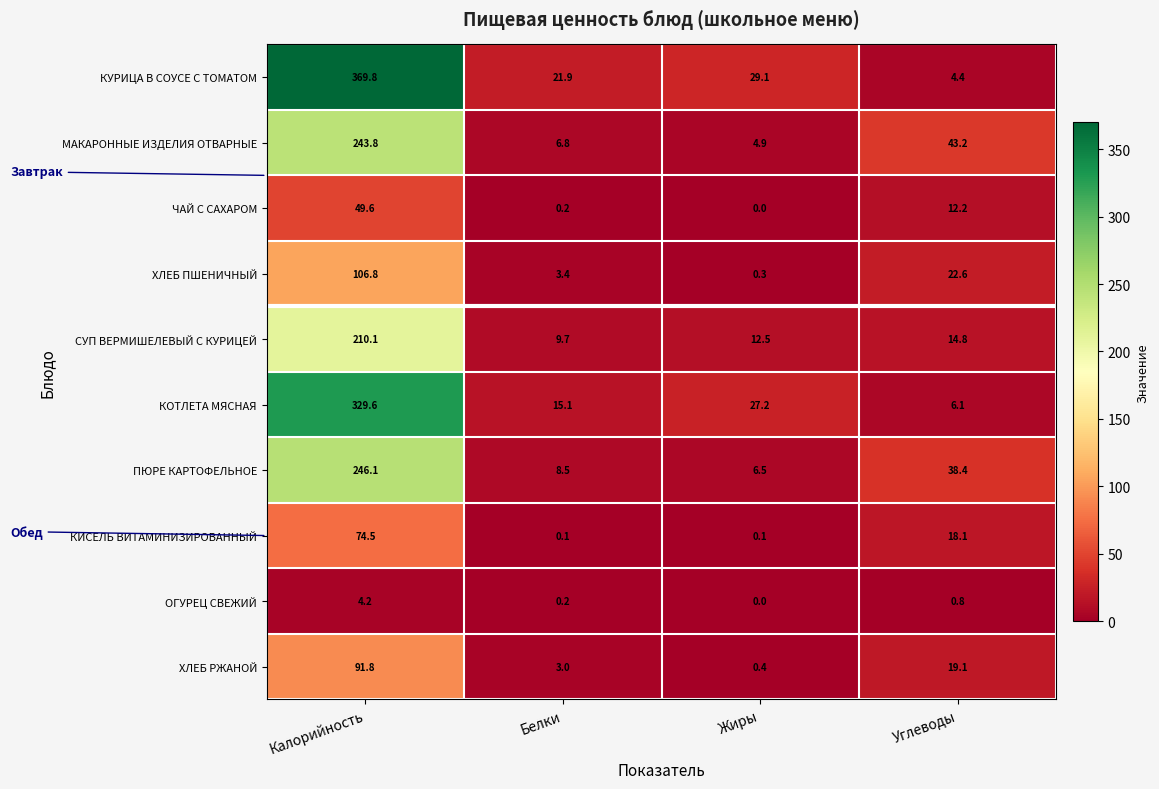

At which category is the sum across all series the highest?

Калорийность